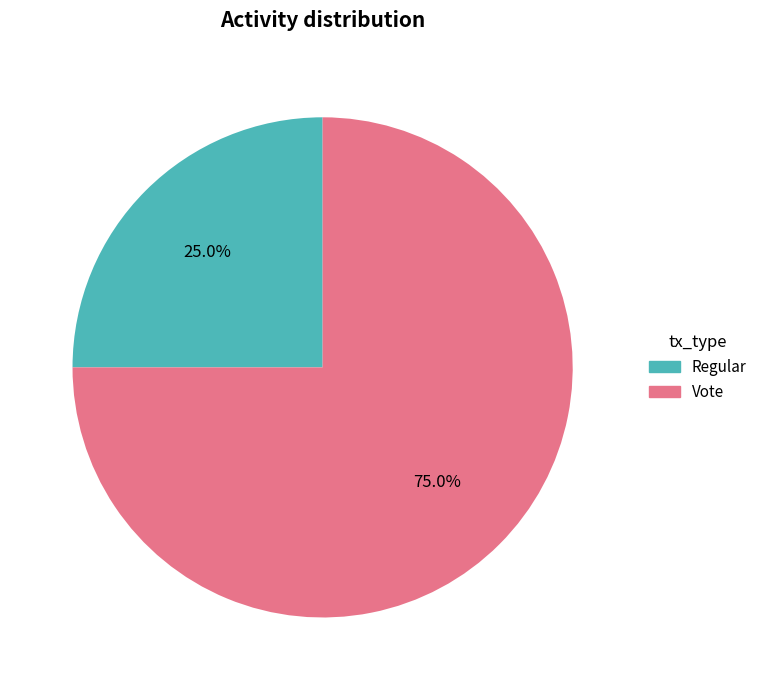

Is there any slice that represents more than half of the pie?

Yes